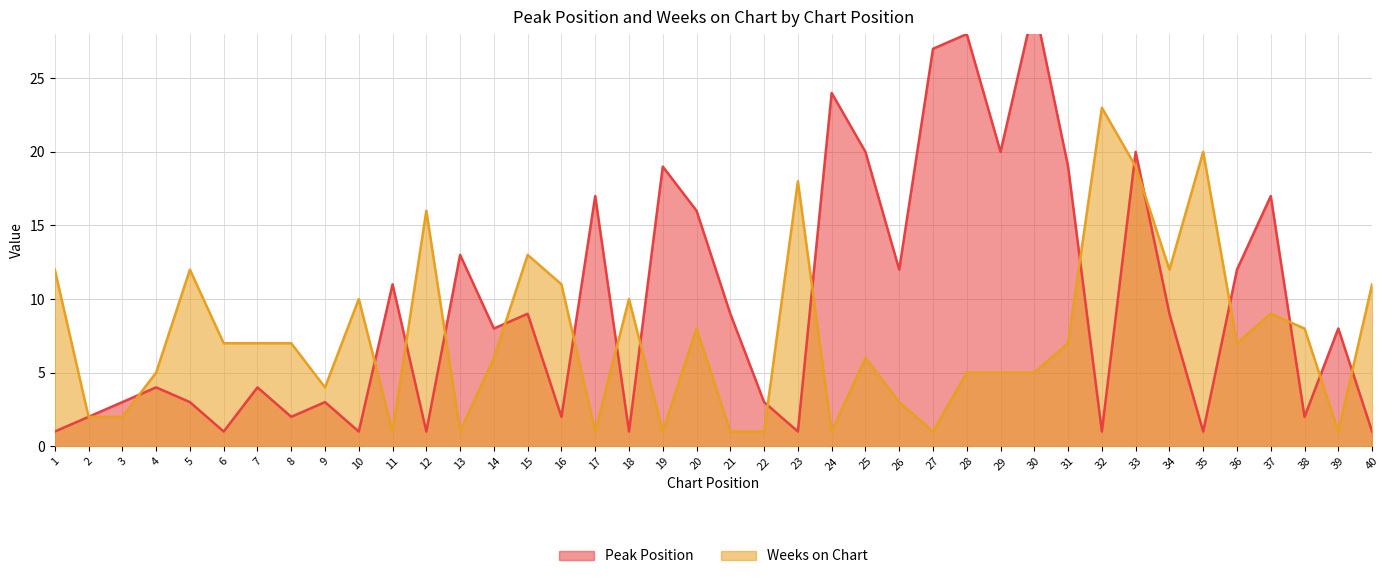

At how many categories does at least one series exceed 5?

35